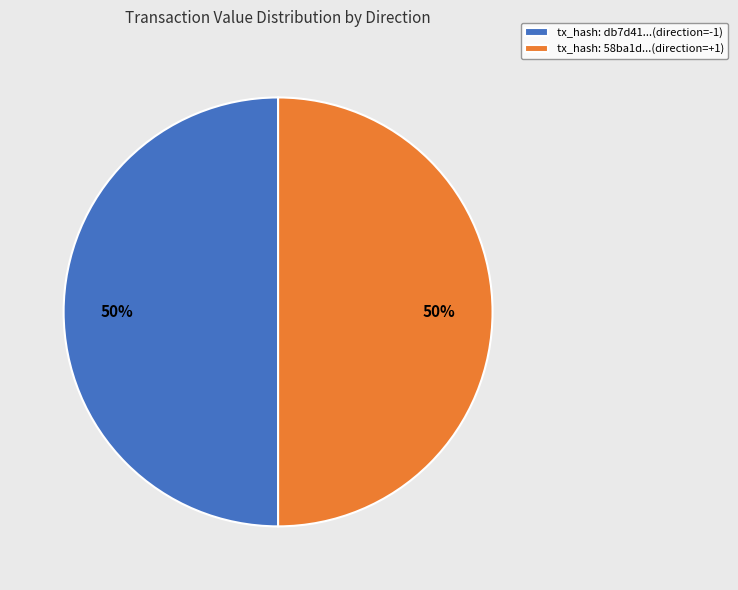

The tx_hash: db7d41...(direction=-1) slice represents 50% of the pie. True or false?

True